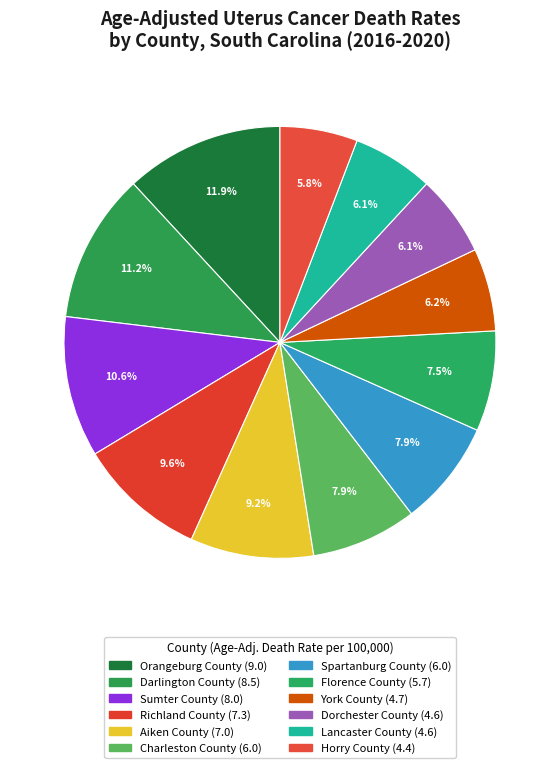

Is Horry County the majority of the pie?

No